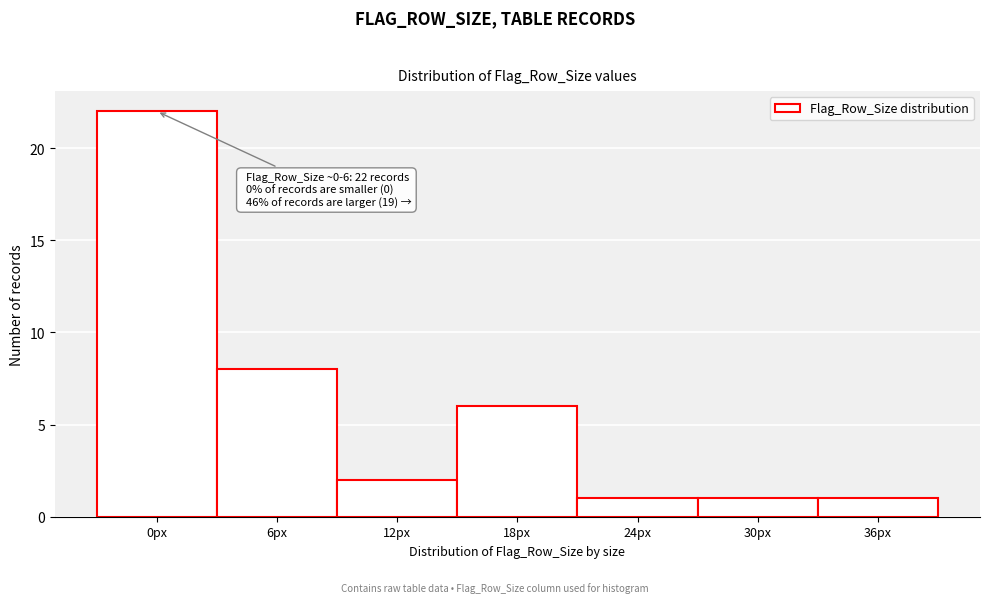

Reading left to right, extract all data points from this chart.

22	8	2	6	1	1	1